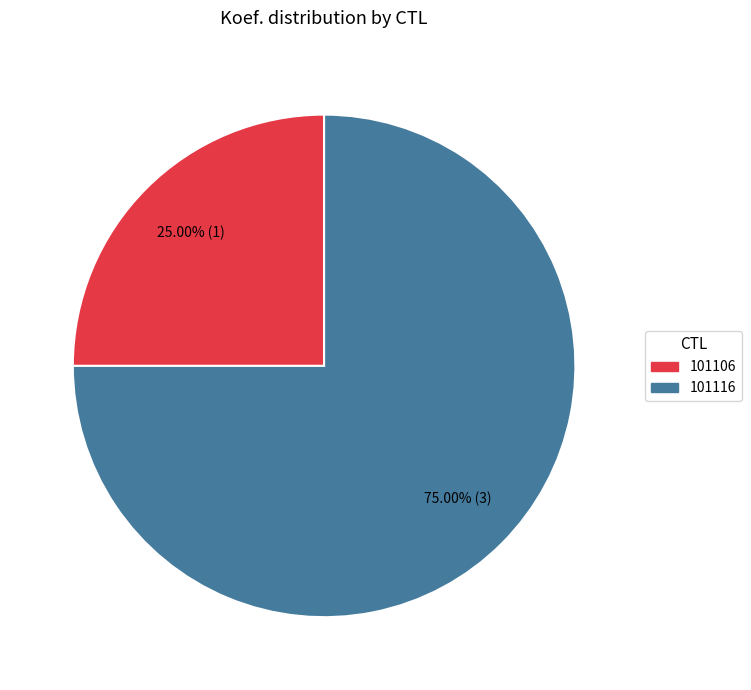

Does any single category account for the majority?

Yes